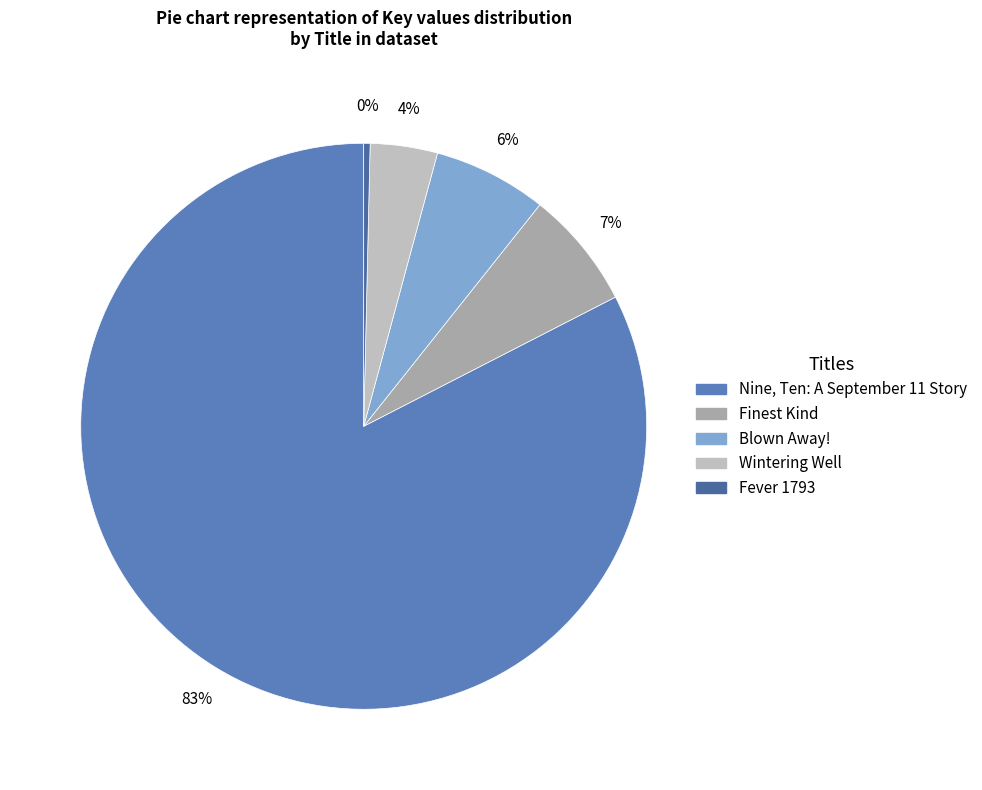

Count the number of slices in the pie.

5